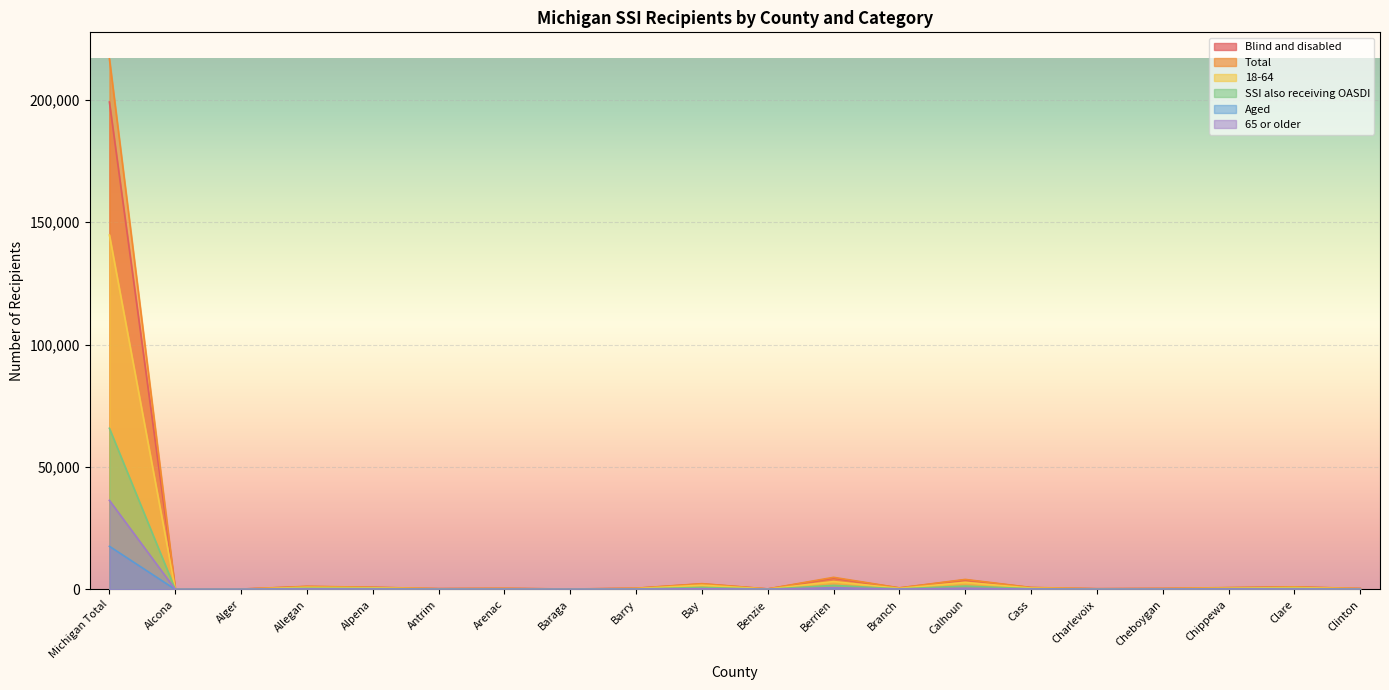

Which category has the lowest value across all series?

Benzie